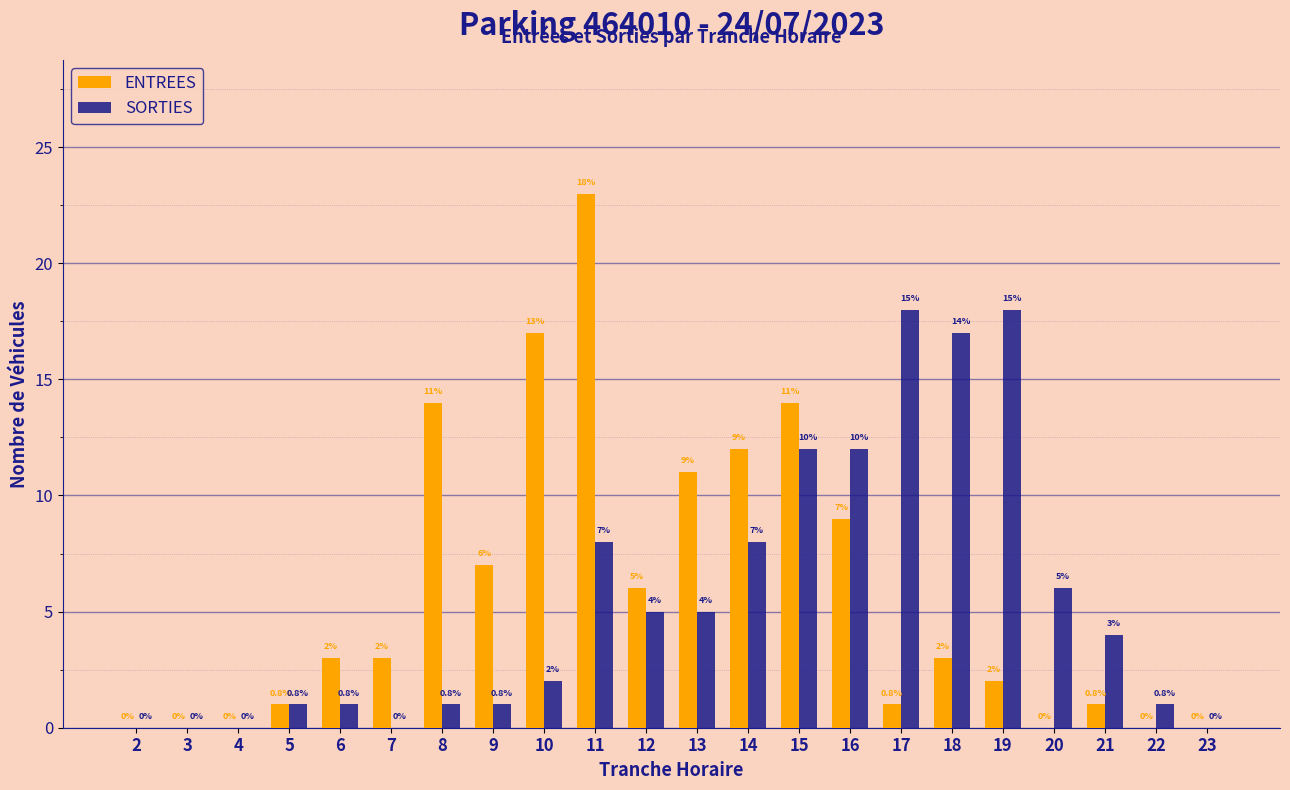

The value of ENTREES at 8 is 8. True or false?

False